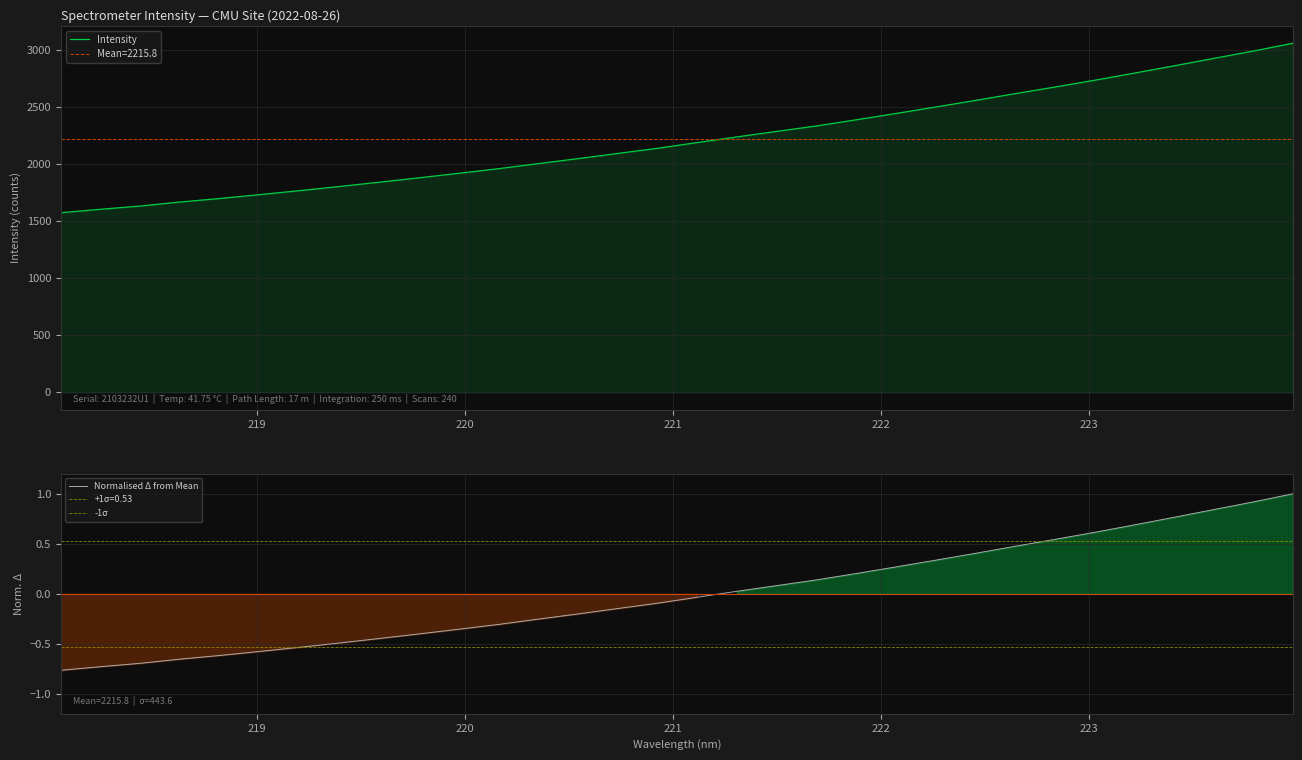

What is the sum of the values at 221.3083 and 223.7895?

0.9